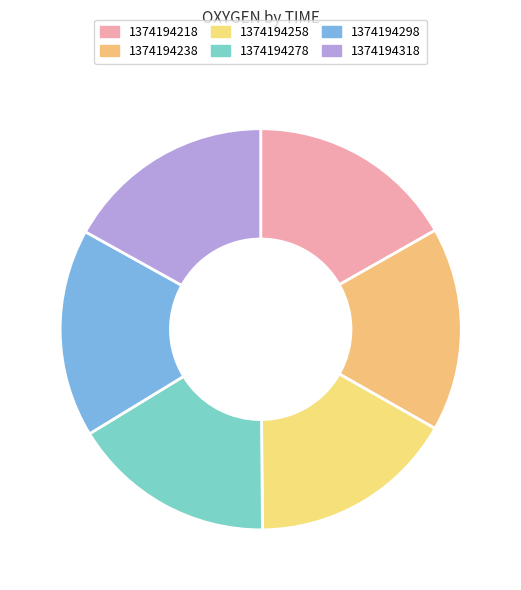

Between 1374194278 and 1374194258, which is larger?

1374194258